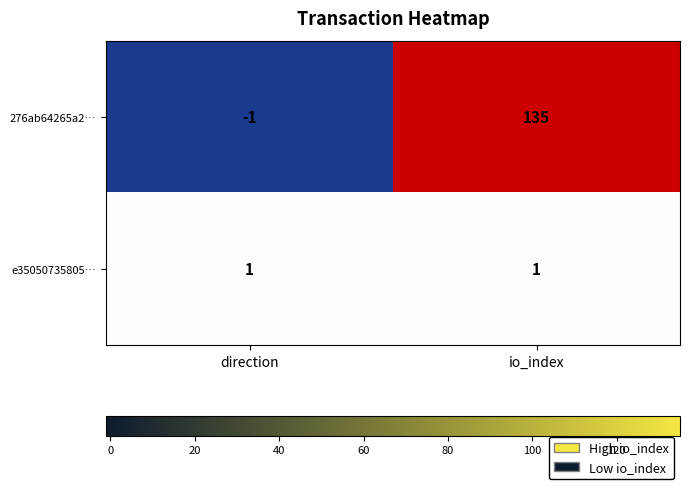

True or false: 276ab64265a2… has a value of 135 at io_index.

True